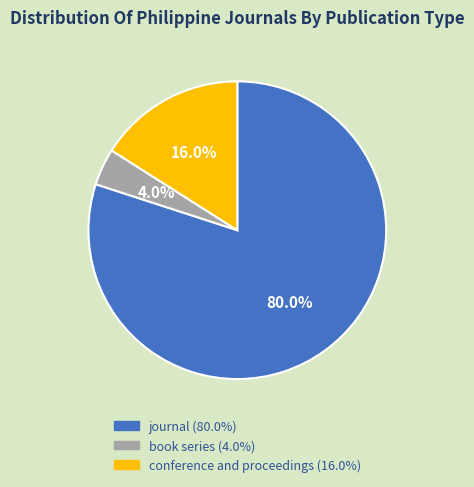

What is the total percentage of book series and conference and proceedings?

20.0%